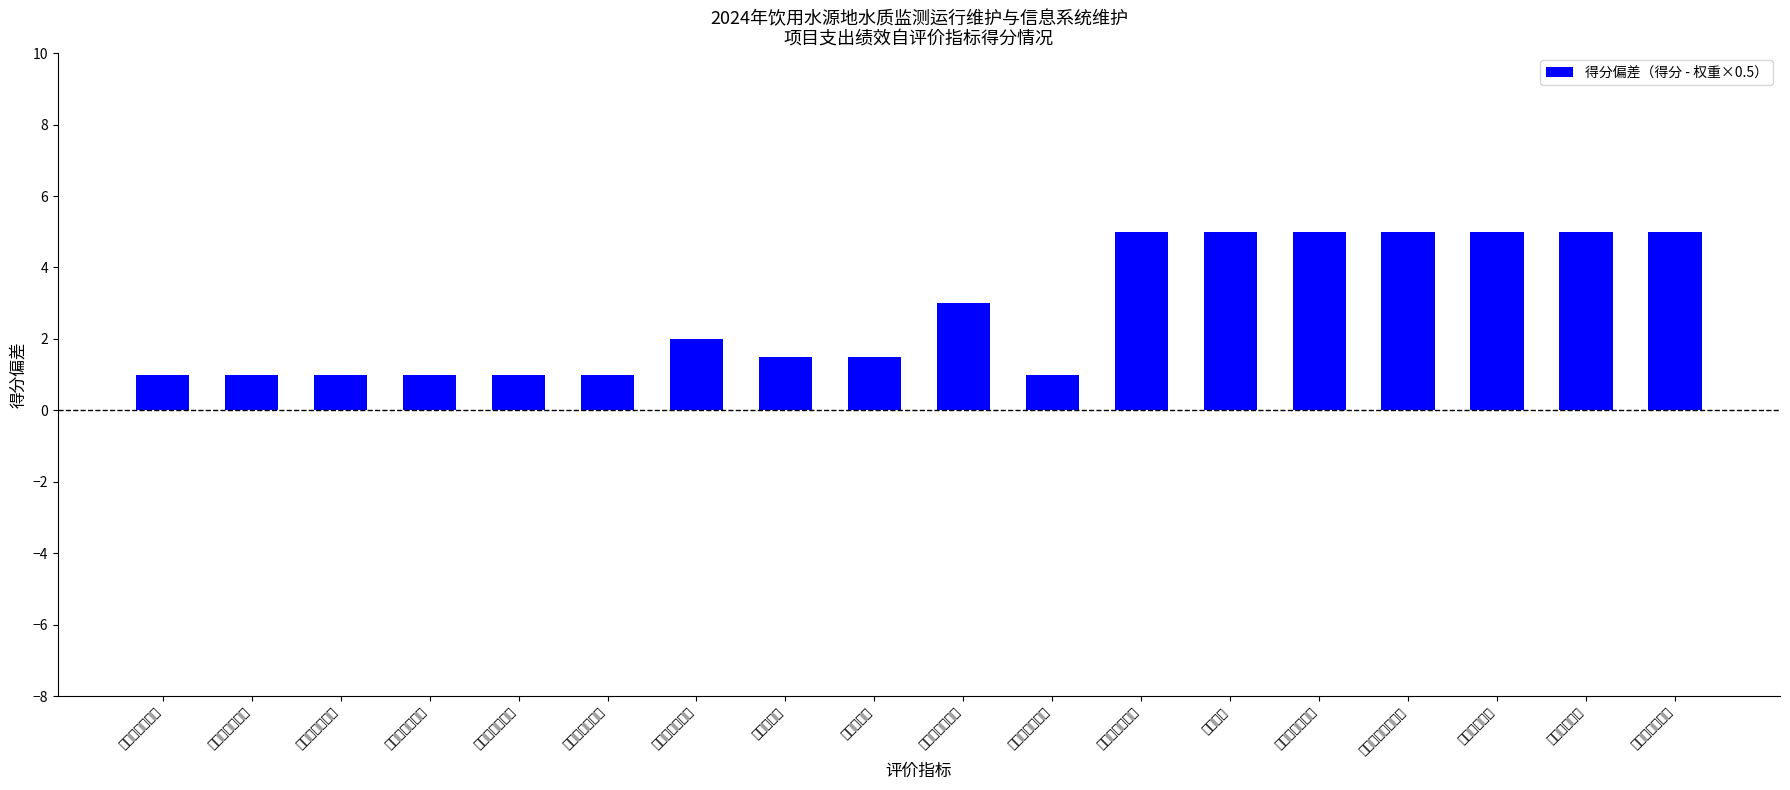

Reading left to right, list all the values displayed in this chart.

立项依据充分性=1.0	立项程序规范性=1.0	绩效指标明确性=1.0	绩效目标合理性=1.0	资金分配合理性=1.0	预算编制科学性=1.0	资金使用合规性=2.0	资金到位率=1.5	预算执行率=1.5	制度执行有效性=3.0	管理制度健全性=1.0	项目执行完整性=5.0	执行质量=5.0	按序时进度完成=5.0	项目执行社会效益=5.0	测站运行正常=5.0	工作指导作用=5.0	群众满意度达标=5.0